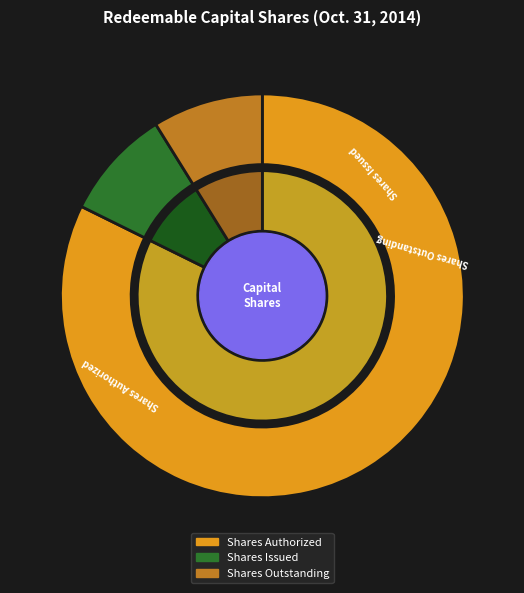

To the nearest percent, what is the difference between the Shares Outstanding and Shares Authorized slice percentages?

73%